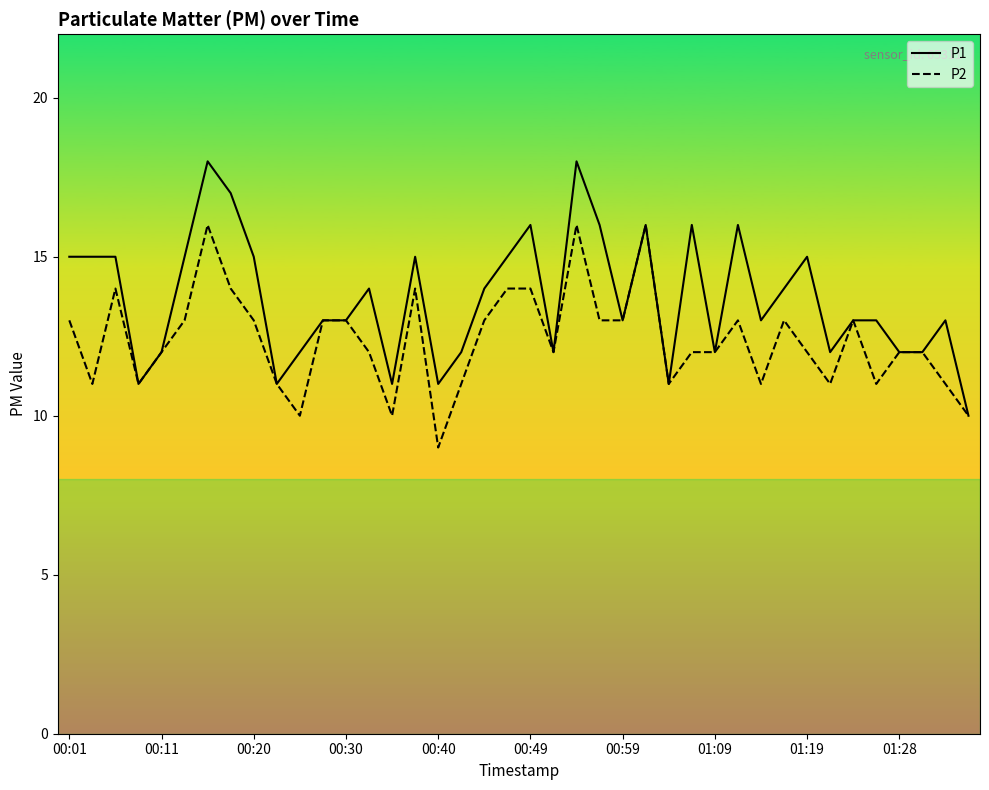

List the series in order of their overall mean, lowest first.

P2, P1